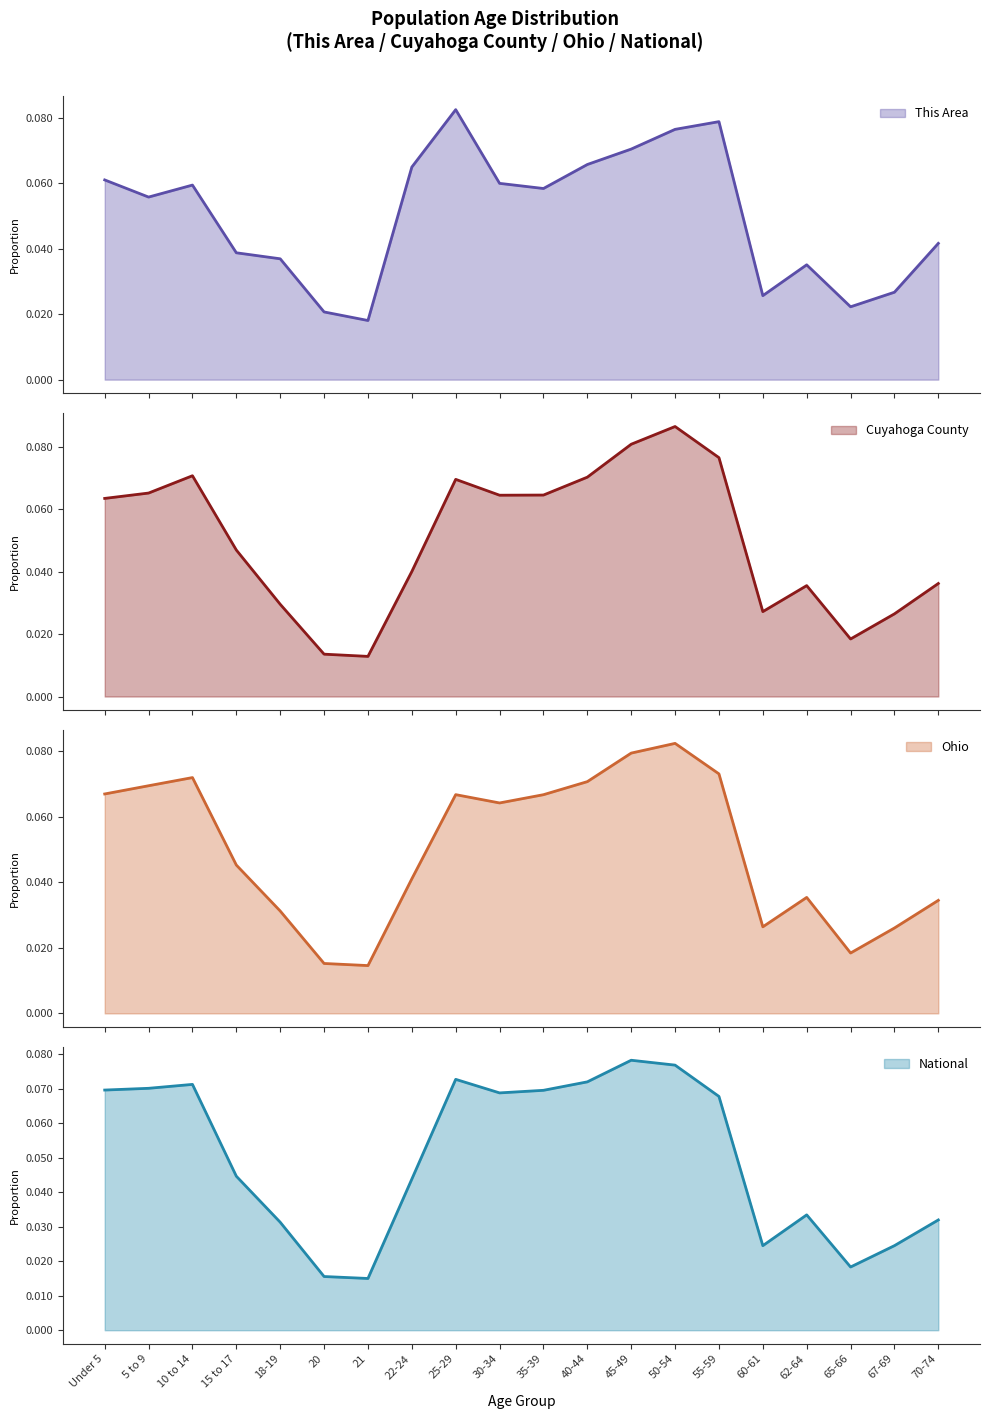

Reading right to left, what are all the values shown in this chart?

This Area: 70-74=0.0	67-69=0.0	65-66=0.0	62-64=0.0	60-61=0.0	55-59=0.1	50-54=0.1	45-49=0.1	40-44=0.1	35-39=0.1	30-34=0.1	25-29=0.1	22-24=0.1	21=0.0	20=0.0	18-19=0.0	15 to 17=0.0	10 to 14=0.1	5 to 9=0.1	Under 5=0.1
Cuyahoga County: 70-74=0.0	67-69=0.0	65-66=0.0	62-64=0.0	60-61=0.0	55-59=0.1	50-54=0.1	45-49=0.1	40-44=0.1	35-39=0.1	30-34=0.1	25-29=0.1	22-24=0.0	21=0.0	20=0.0	18-19=0.0	15 to 17=0.0	10 to 14=0.1	5 to 9=0.1	Under 5=0.1
Ohio: 70-74=0.0	67-69=0.0	65-66=0.0	62-64=0.0	60-61=0.0	55-59=0.1	50-54=0.1	45-49=0.1	40-44=0.1	35-39=0.1	30-34=0.1	25-29=0.1	22-24=0.0	21=0.0	20=0.0	18-19=0.0	15 to 17=0.0	10 to 14=0.1	5 to 9=0.1	Under 5=0.1
National: 70-74=0.0	67-69=0.0	65-66=0.0	62-64=0.0	60-61=0.0	55-59=0.1	50-54=0.1	45-49=0.1	40-44=0.1	35-39=0.1	30-34=0.1	25-29=0.1	22-24=0.0	21=0.0	20=0.0	18-19=0.0	15 to 17=0.0	10 to 14=0.1	5 to 9=0.1	Under 5=0.1